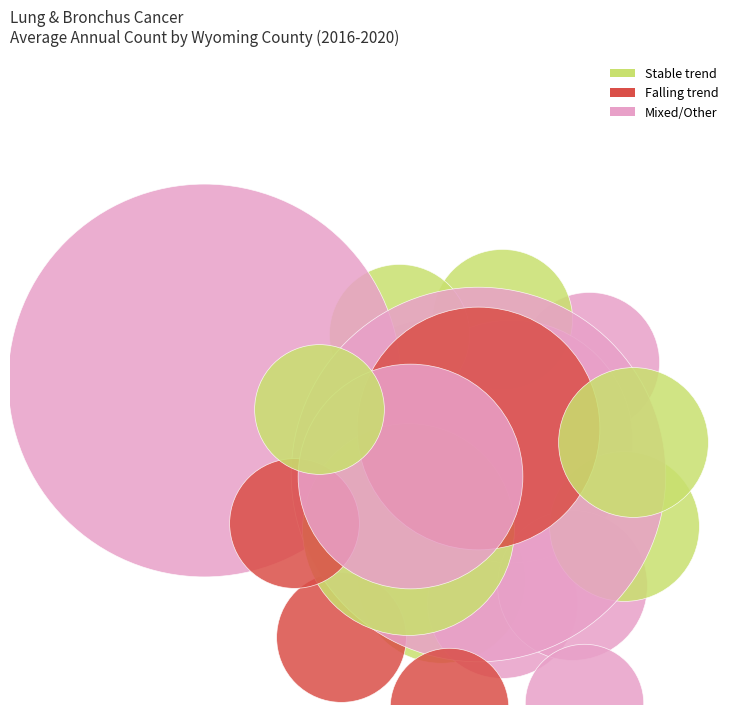

Is it true that Crook County is 16% of the pie?

False